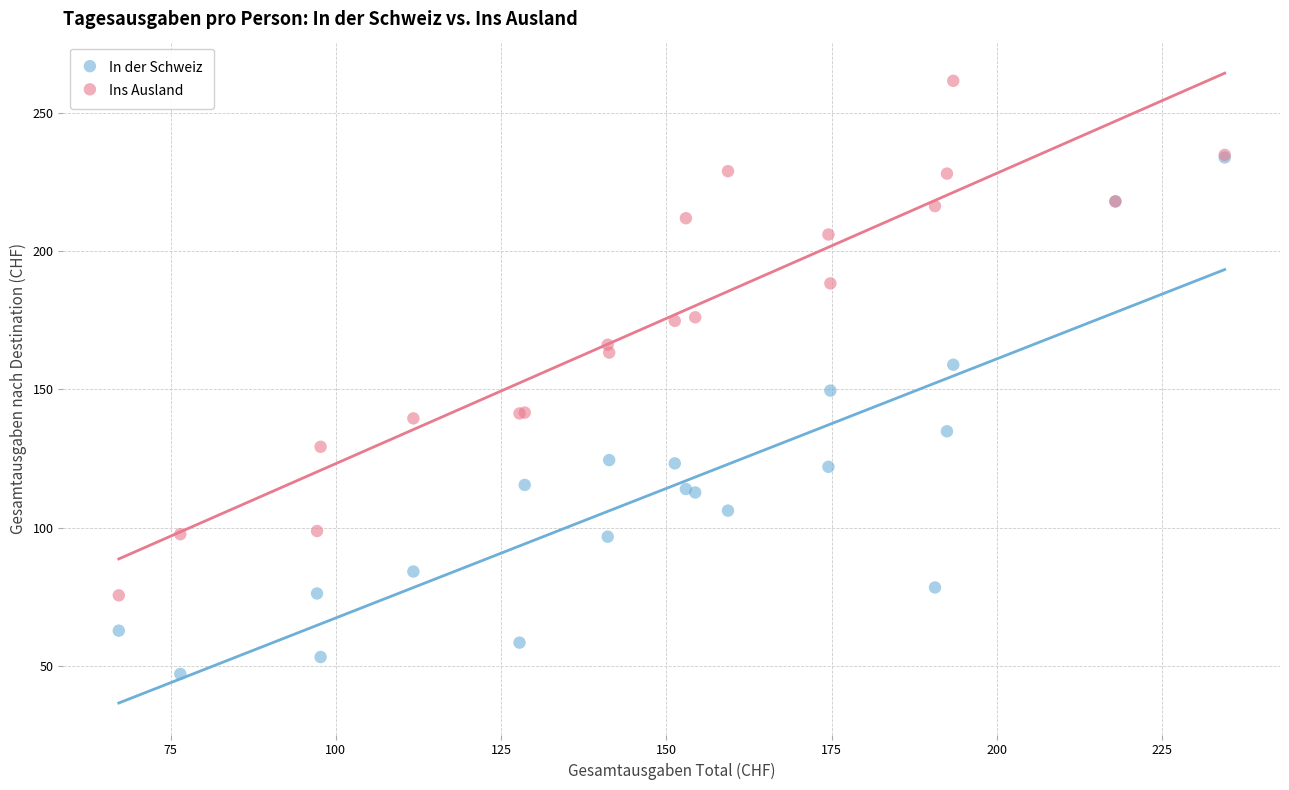

What are all the series names shown in the legend?

In der Schweiz, Ins Ausland